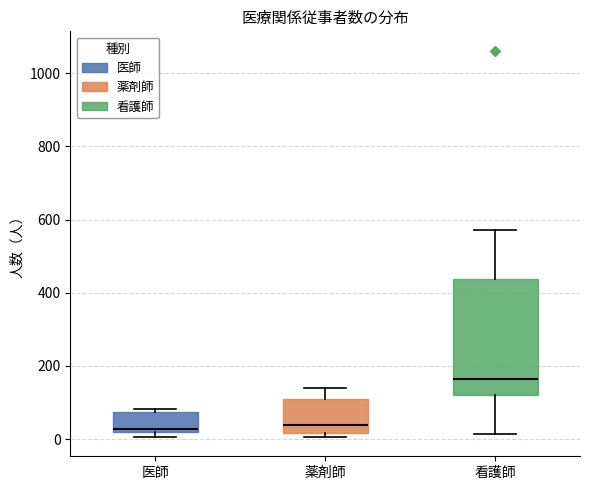

Reading left to right, read every box against the y-axis: the position of its median line, the range the box covers, and the ends of its whiskers. The values are not printed on the chart, so give them approximately, as read against the axis.

医師: median 20 (just above the box's lower edge), box 20 to 80, whiskers 0 to 80 (just above the box's upper edge)
薬剤師: median 40, box 20 to 100, whiskers 0 to 140
看護師: median 160, box 120 to 440, whiskers 20 to 580